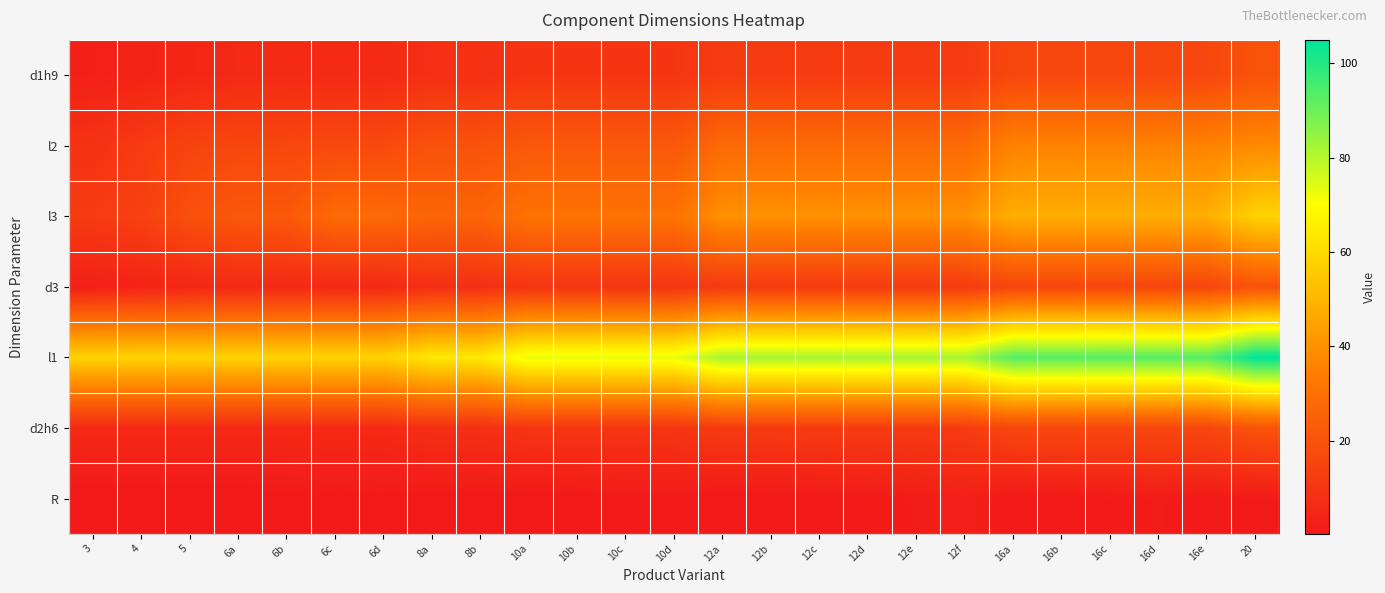

Which has a higher value, 6c or 3?

6c